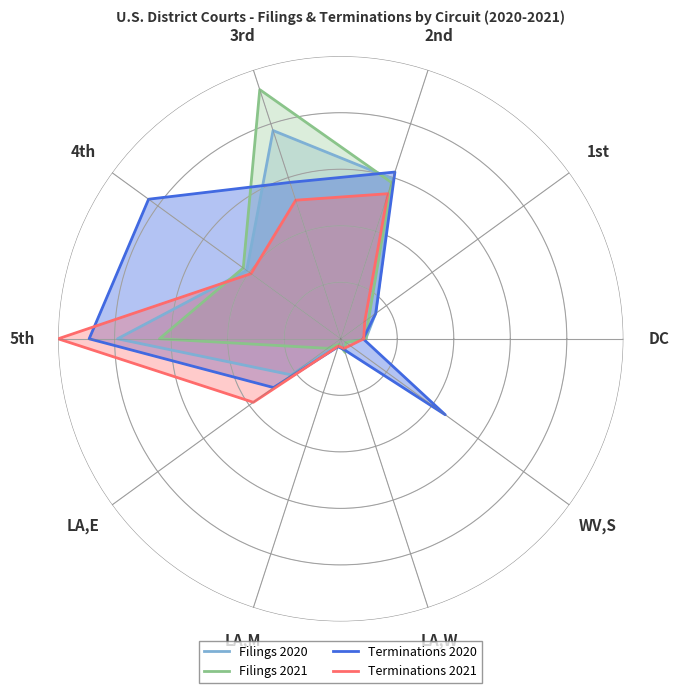

The Terminations 2020 series shows 0.3 at LA,E. True or false?

True